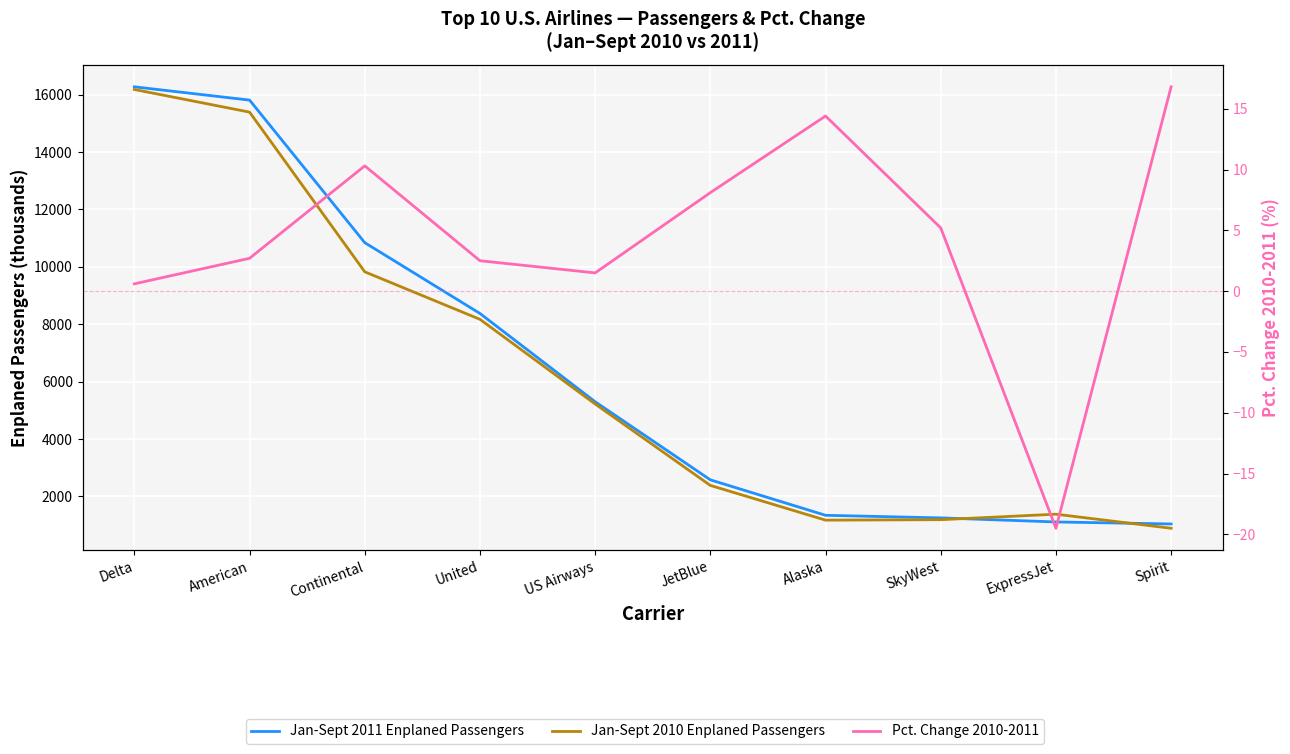

At which label is Jan-Sept 2010 Enplaned Passengers closest to 8535?

United